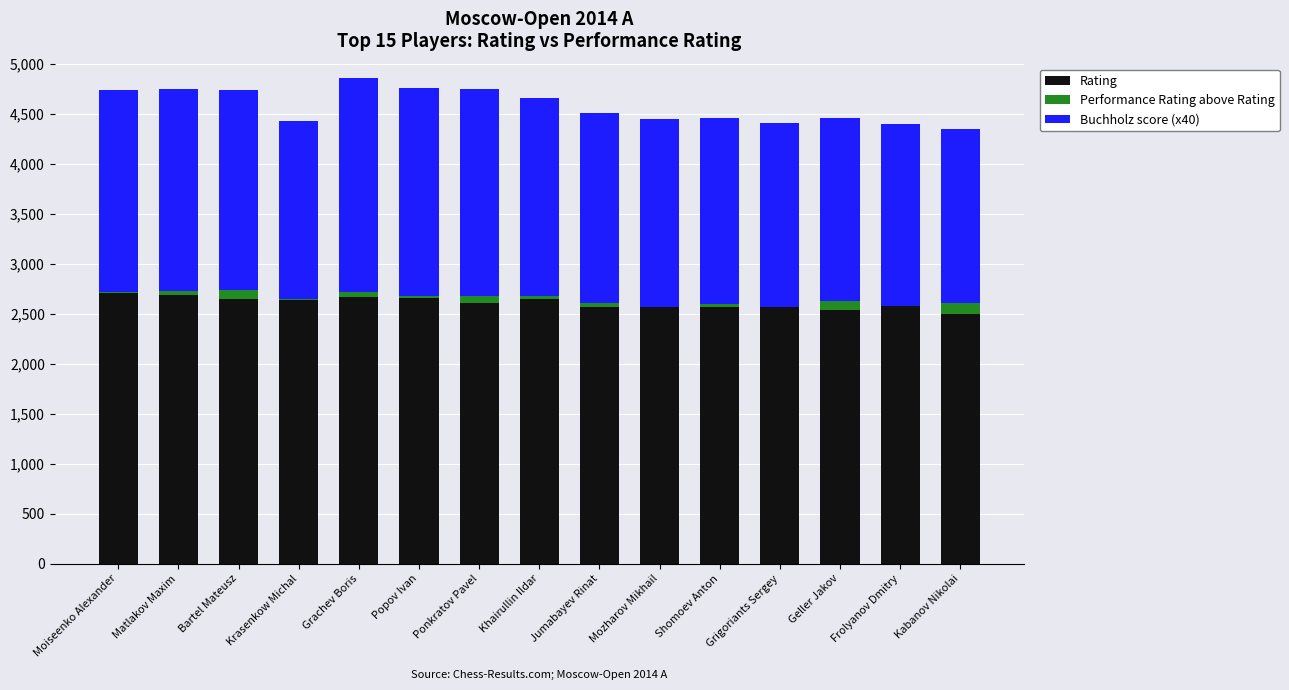

What is the difference between the highest and lowest values at Jumabayev Rinat?

2521